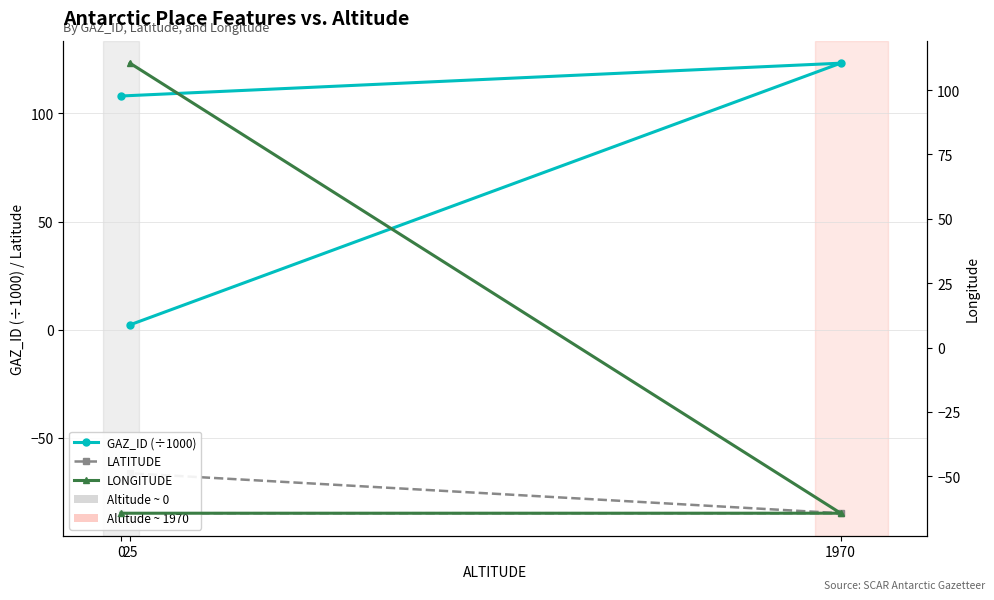

At which category is the sum across all series the highest?

25